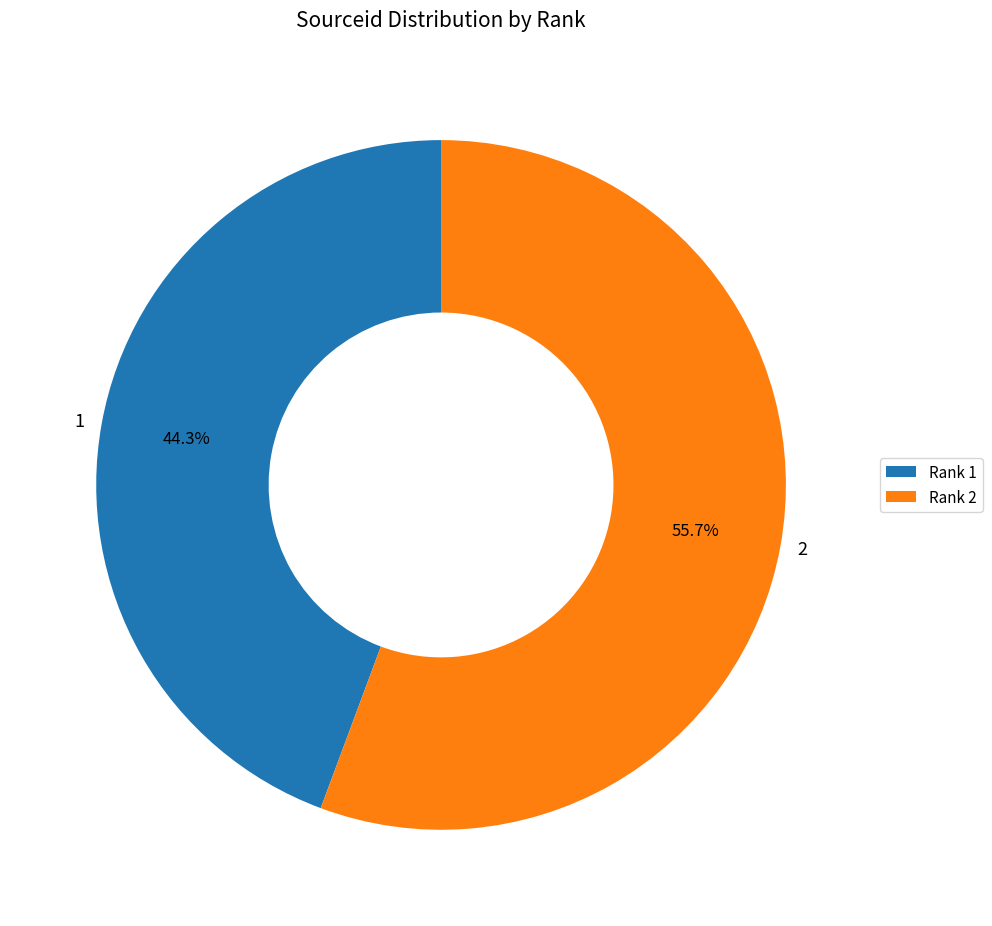

How many slices are in this pie chart?

2